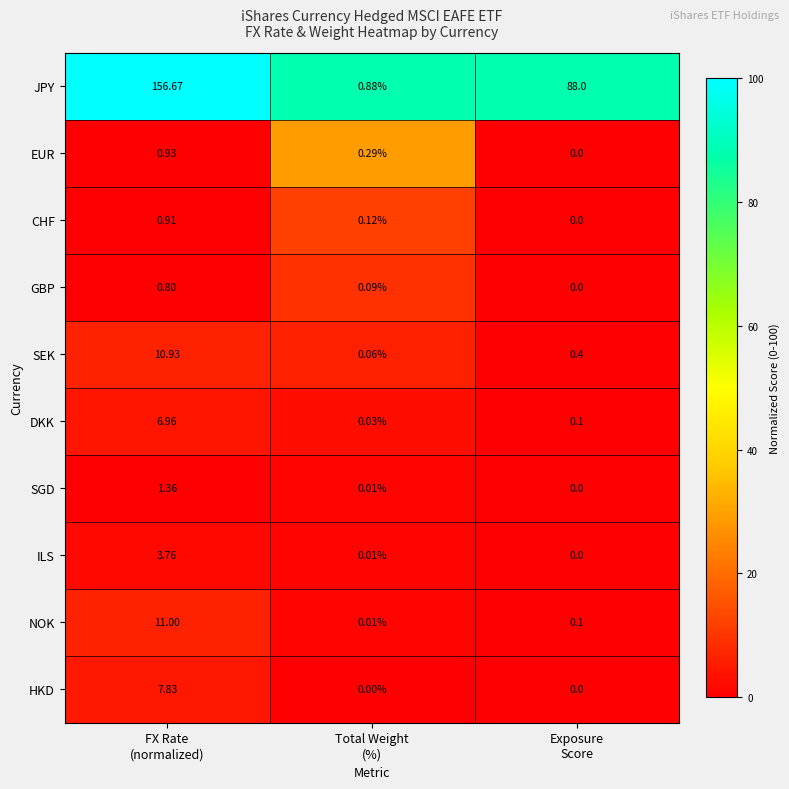

List the series in order of their peak value, highest first.

JPY, NOK, SEK, HKD, DKK, ILS, SGD, EUR, CHF, GBP